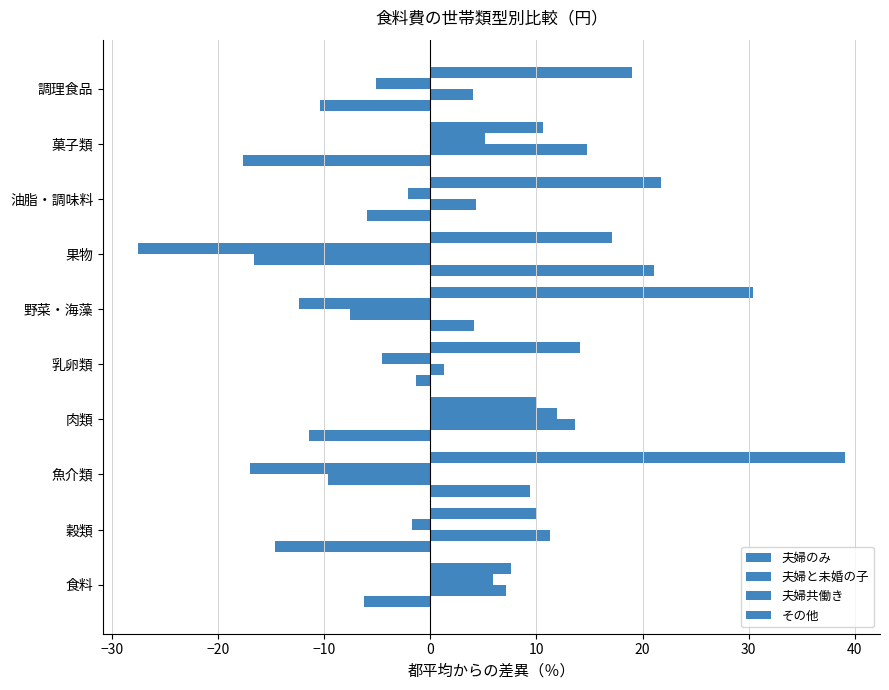

Count the number of categories in the chart.

10